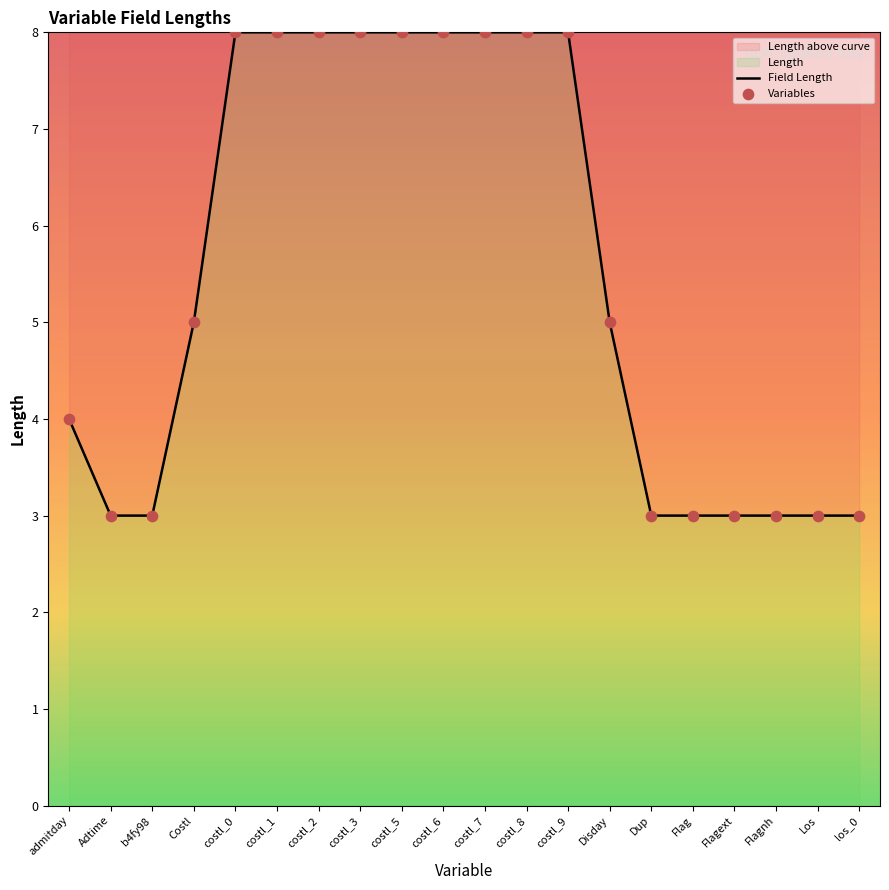

Which series has the largest total across all categories?

Field Length